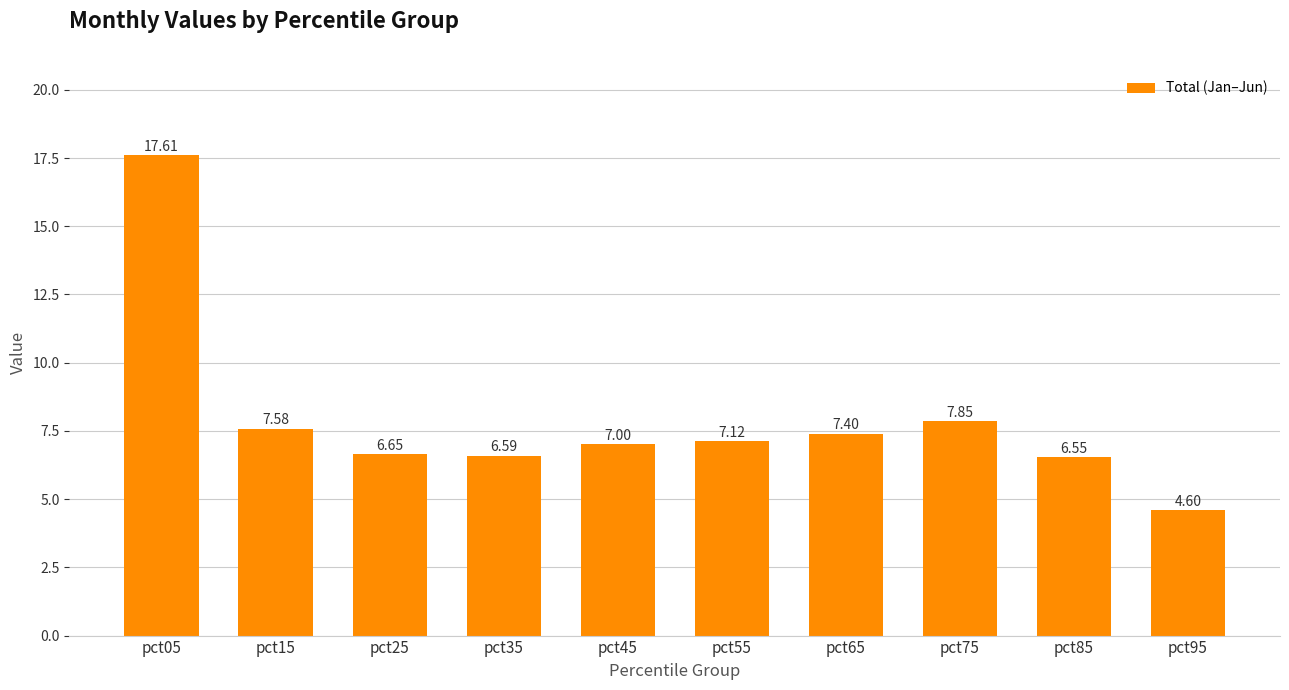

What is the change in value from pct25 to pct45?

+0.4